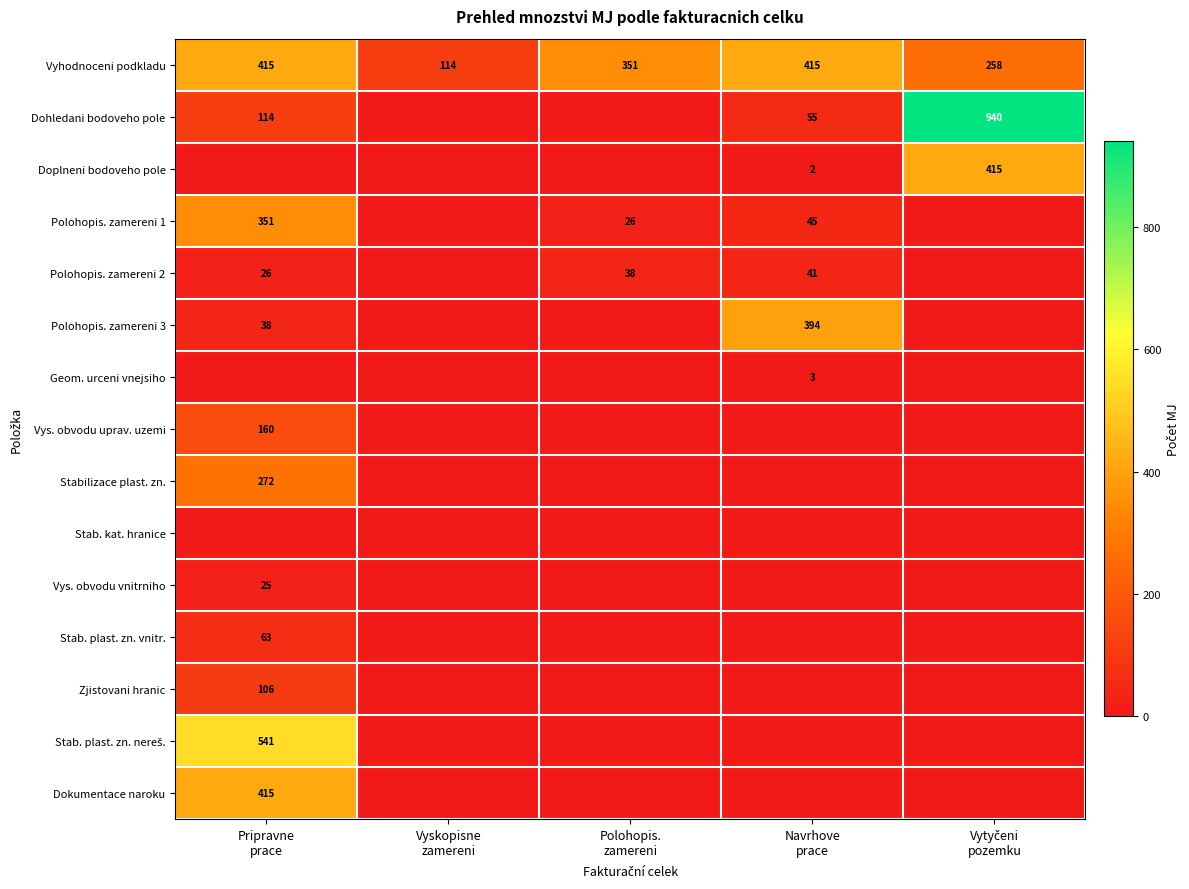

Which has a higher value, Polohopis.
zamereni or Vyskopisne
zamereni?

Polohopis.
zamereni